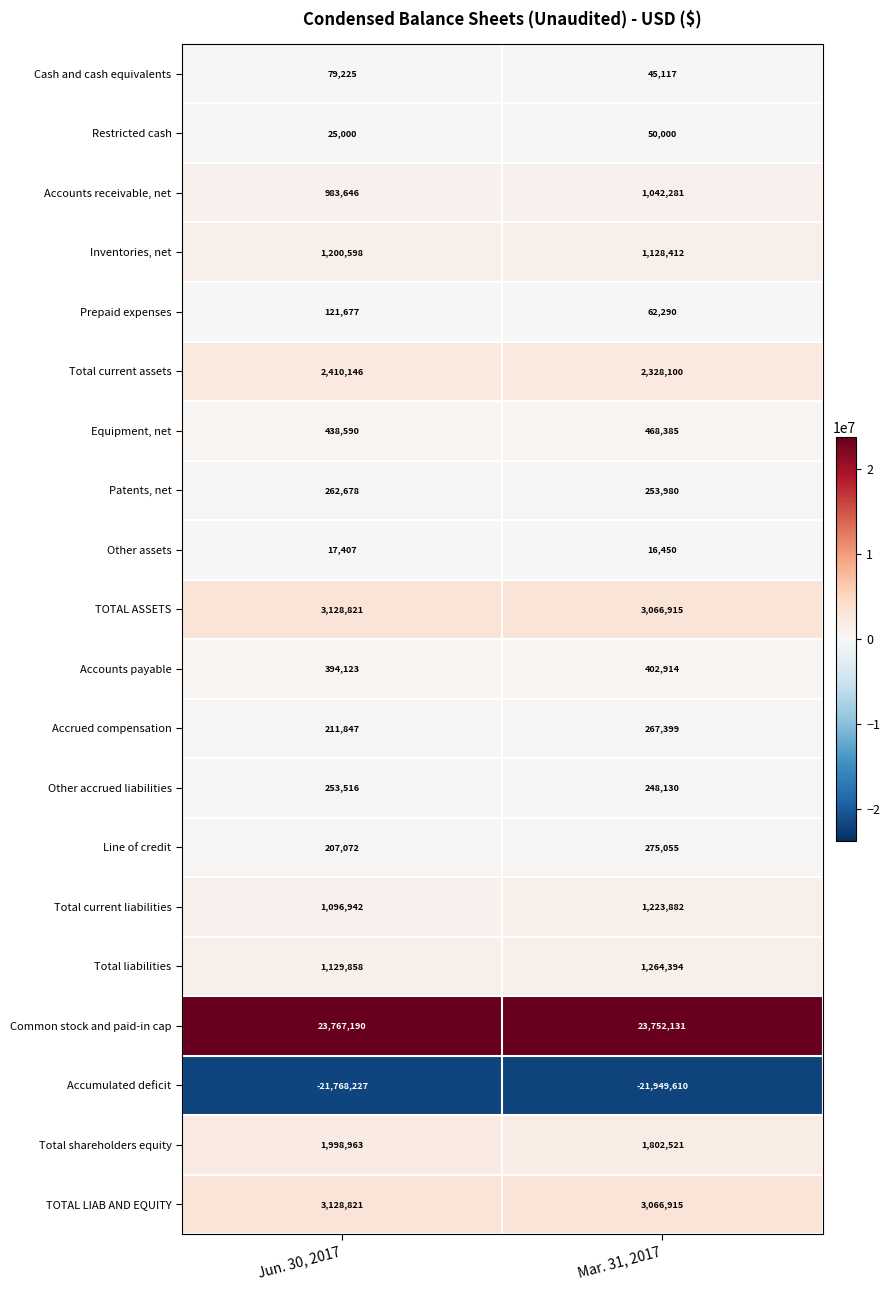

Which category has the lowest value across all series?

Mar. 31, 2017